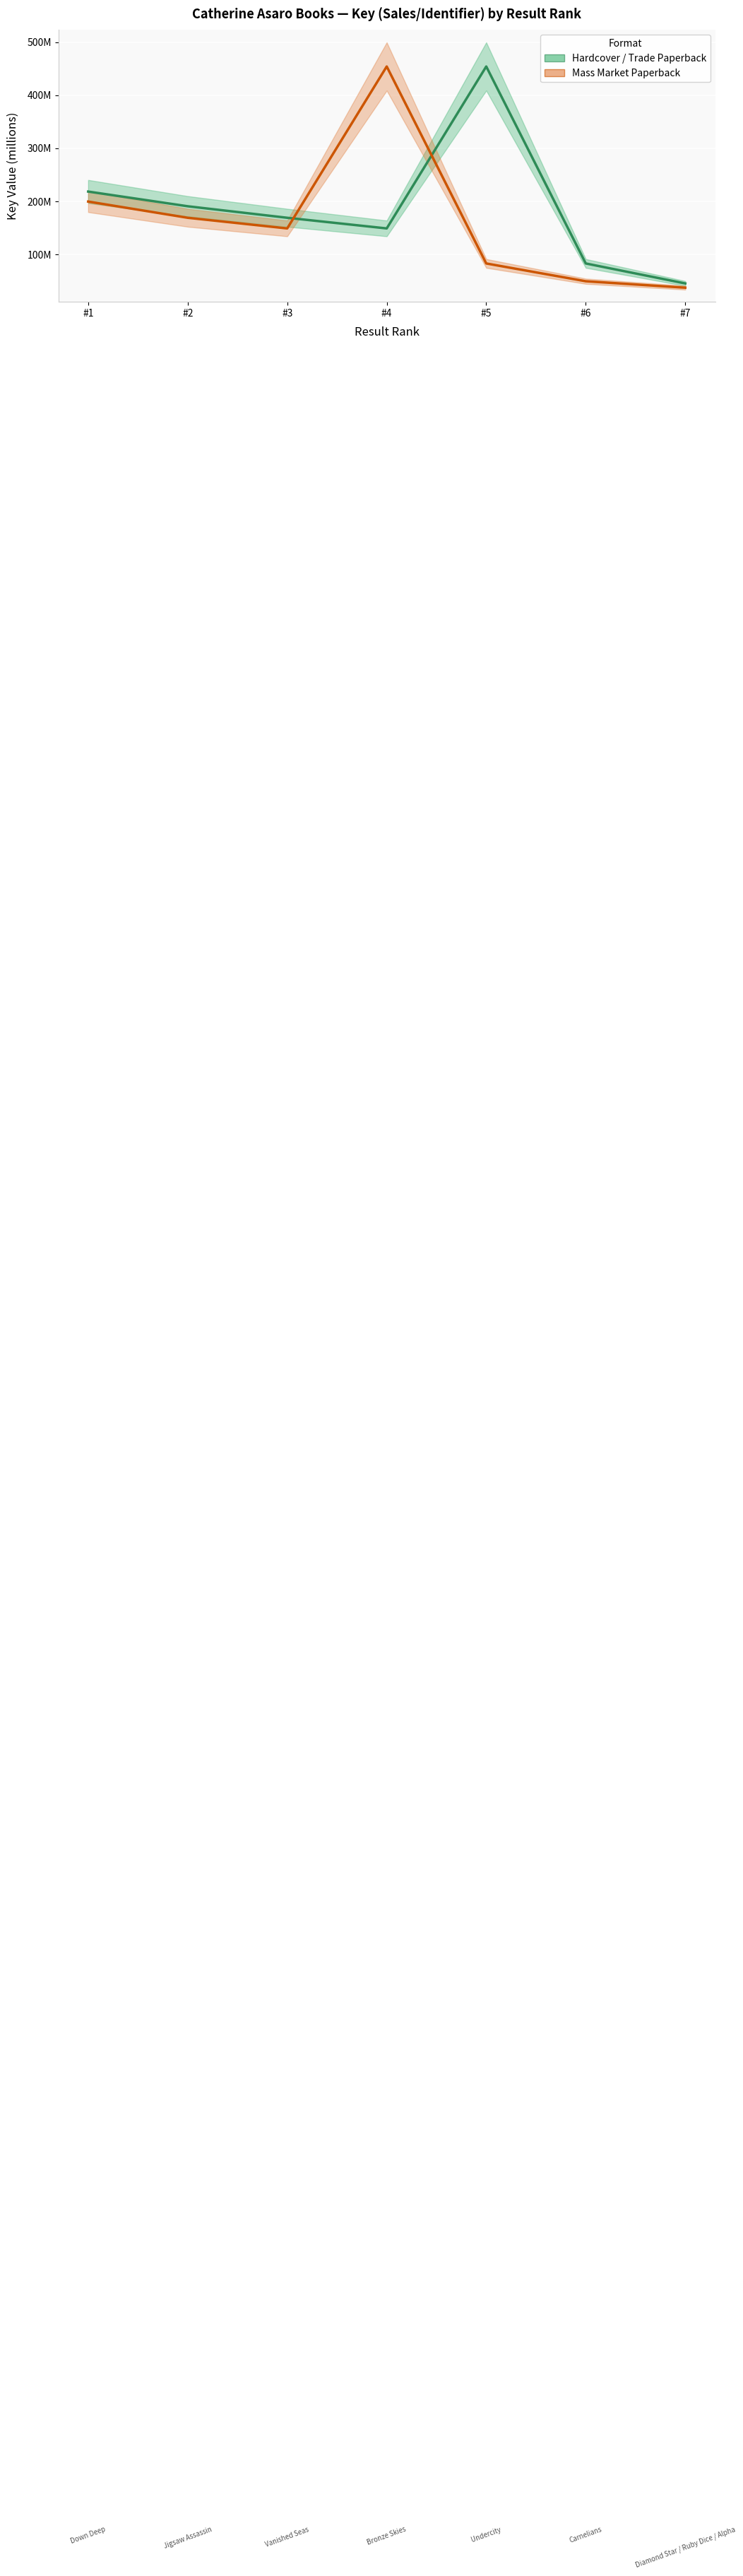

How many distinct data groups are displayed?

2